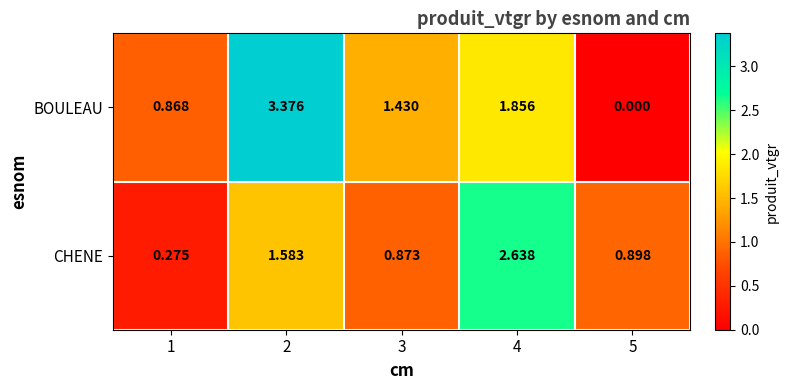

Rank the series at 2 from lowest to highest value.

CHENE, BOULEAU